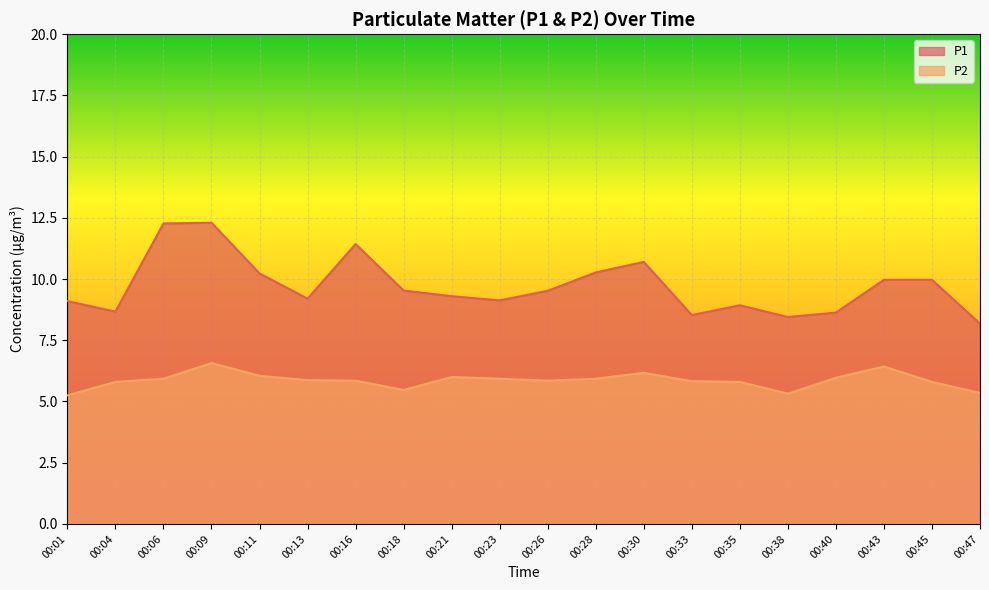

What is the value of the P2 point at the 8th from the left?

5.5